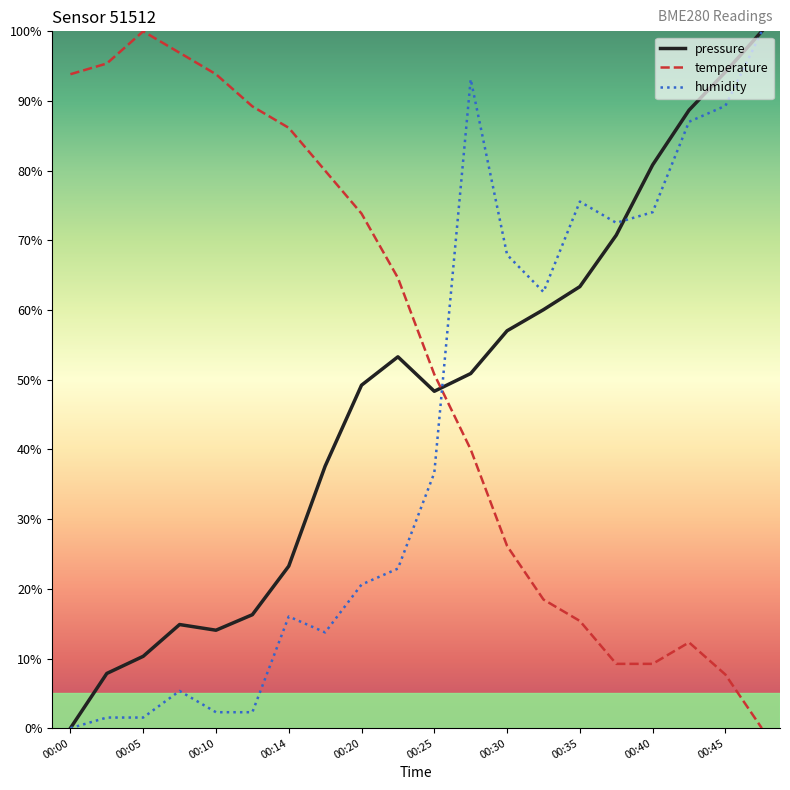

Which series has the largest total across all categories?

temperature